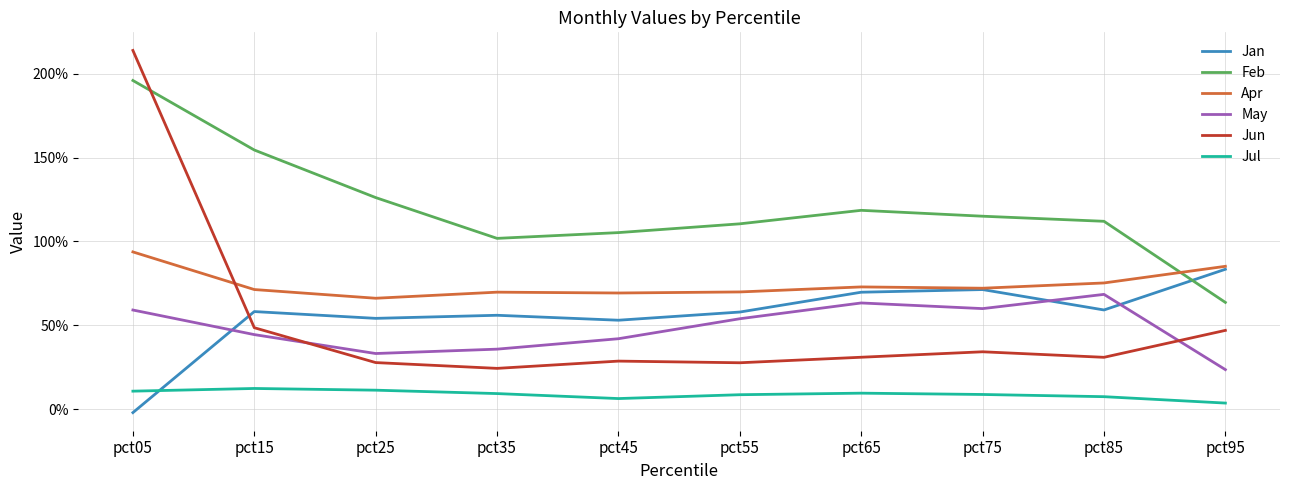

What is the approximate value of Jan at pct75?

0.7